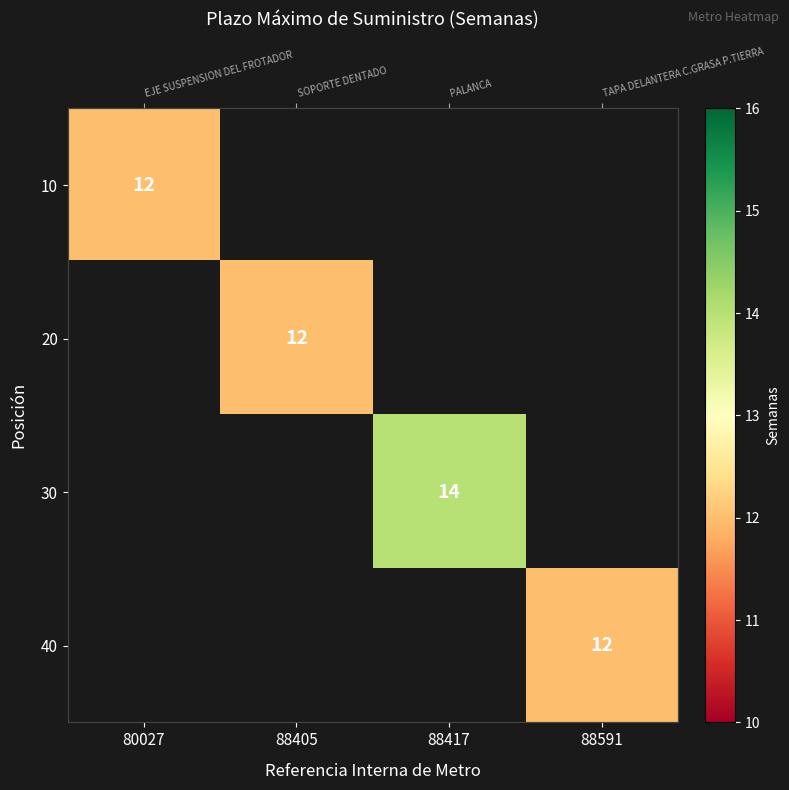

List the series in order of their overall mean, lowest first.

10, 20, 30, 40